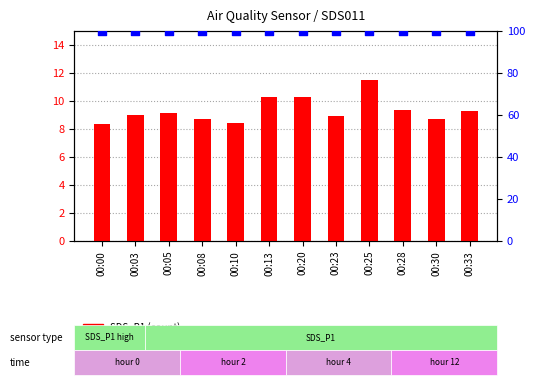

At how many categories does at least one series exceed 48?

12